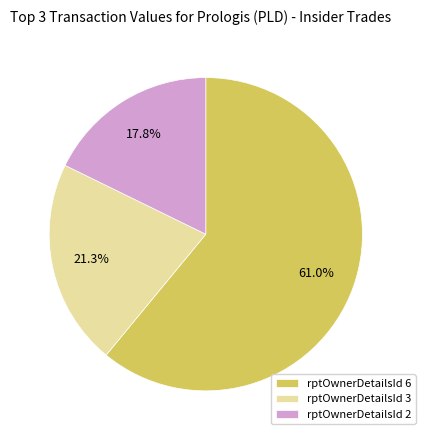

To the nearest percent, what is the average slice percentage?

33%